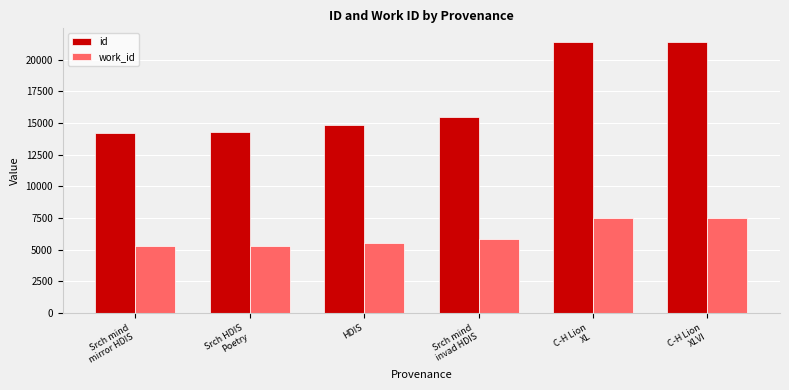

Does the chart contain stacked bars?

No